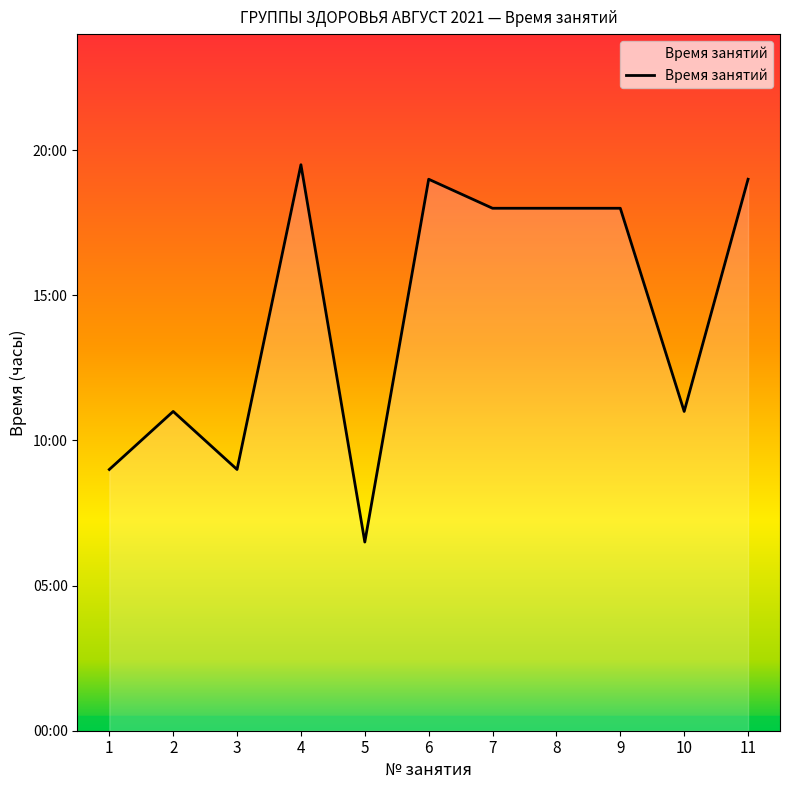

Does the chart display data point markers on the line(s)?

No